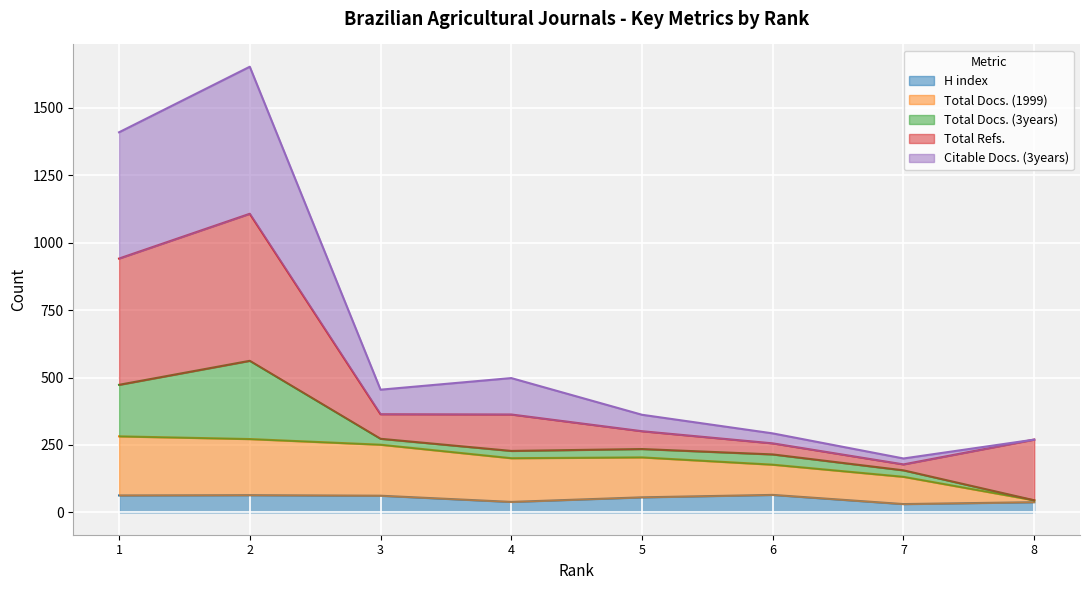

Is it true that H index equals 77 at 5?

False